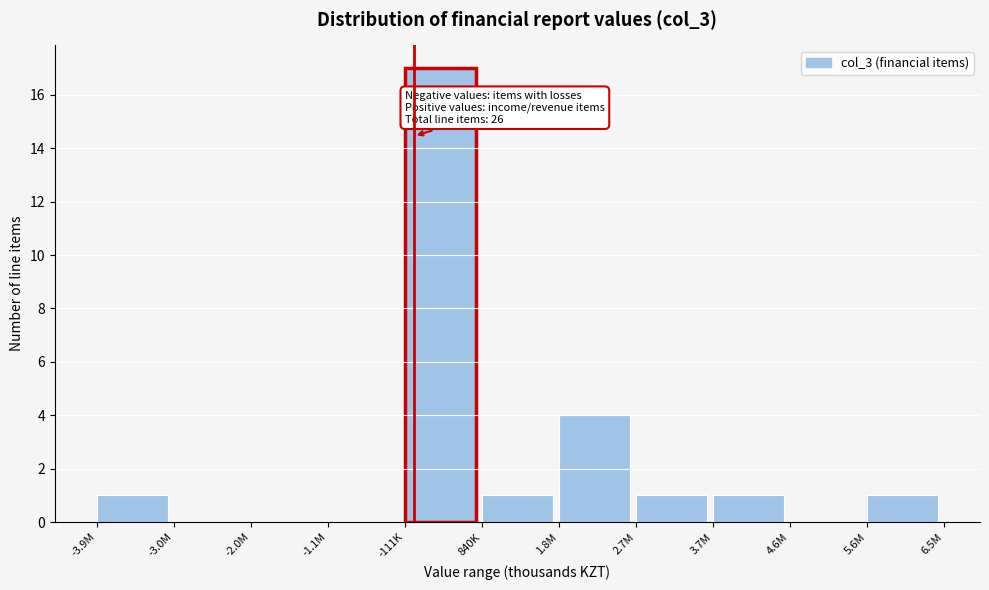

Reading right to left, extract all data points from this chart.

5.6M=1	4.6M=0	3.7M=1	2.7M=1	1.8M=4	840K=1	-111K=17	-1.1M=0	-2.0M=0	-3.0M=0	-3.9M=1